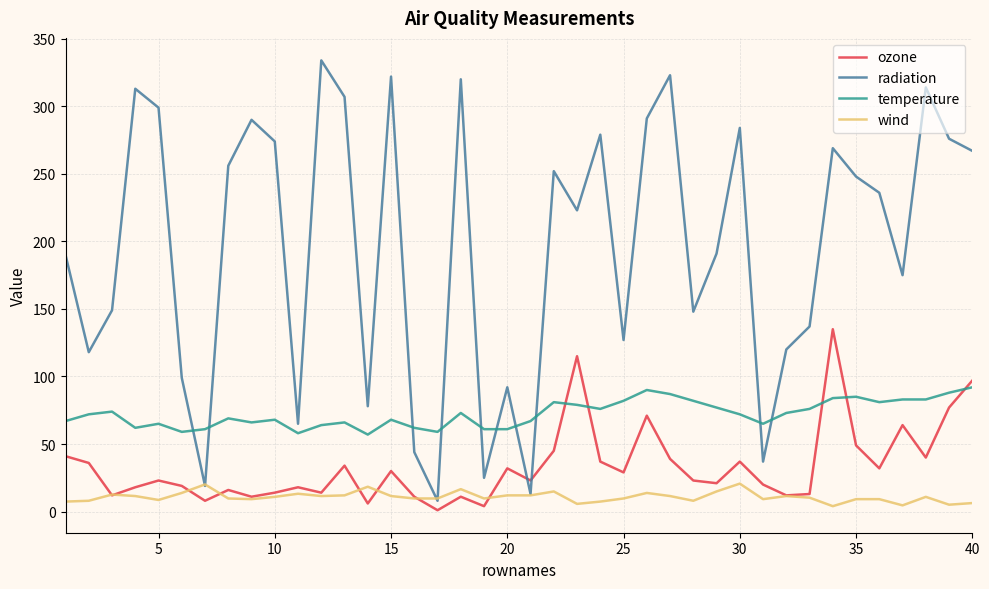

What is the greatest value displayed?

334.0